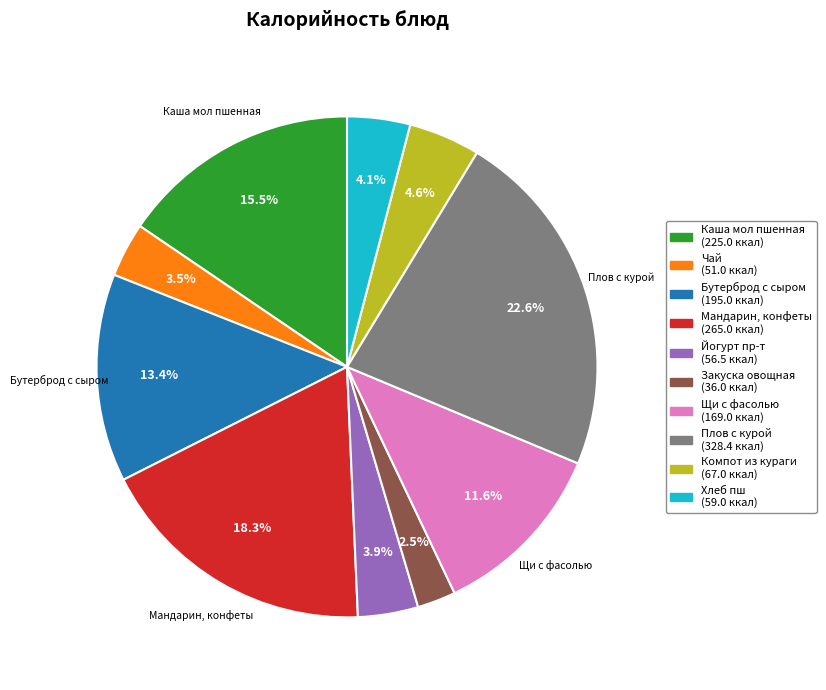

Is Бутерброд с сыром the majority of the pie?

No